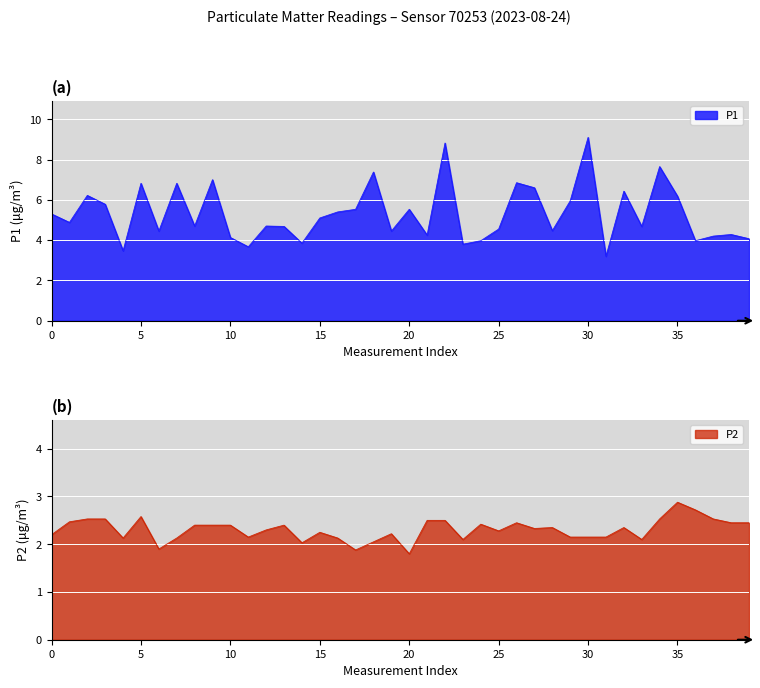

In P1, how many points are lower than both neighbors (excluding endpoints)?

13